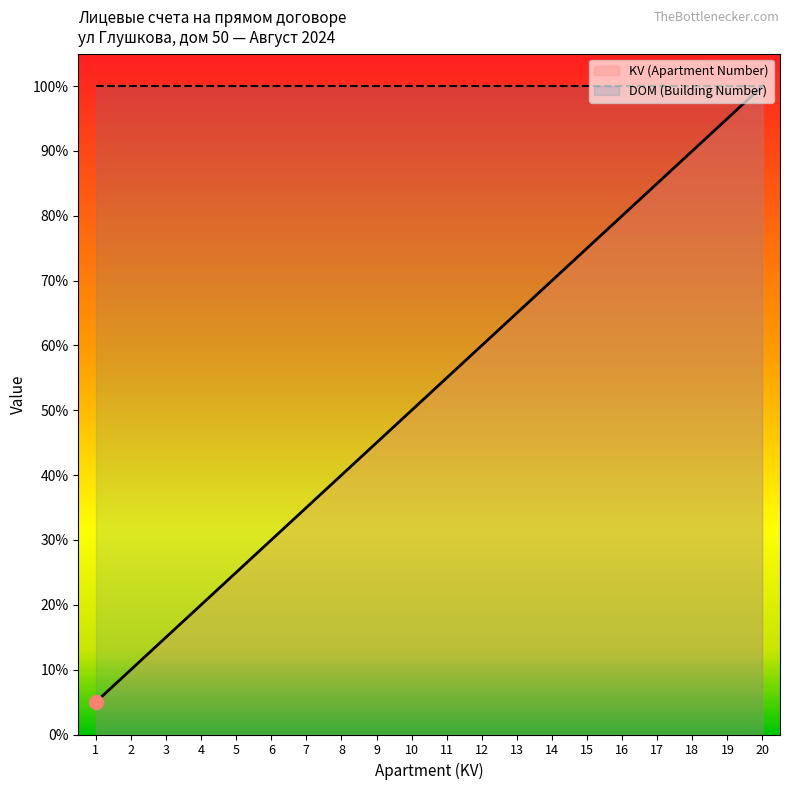

What is the value of the 8th point from the left?

40.0